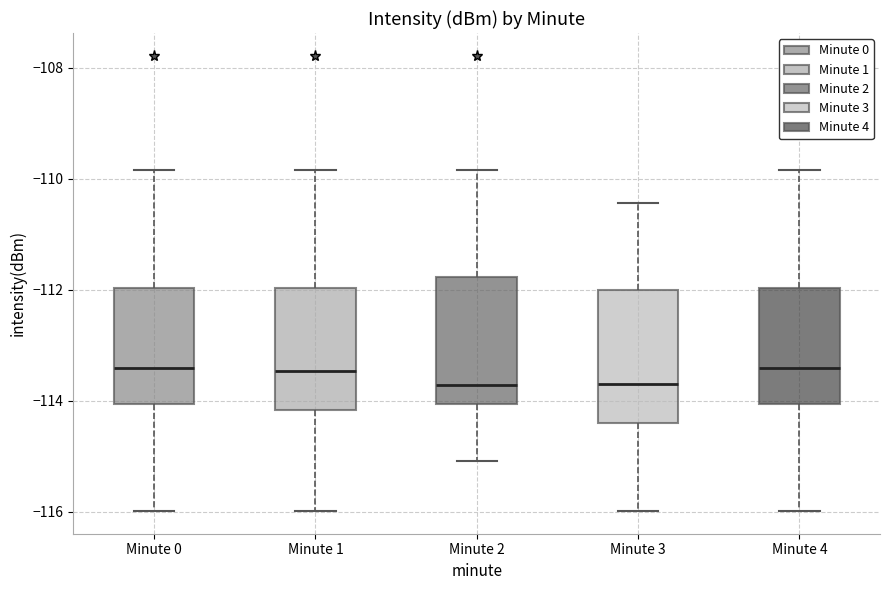

Reading left to right, transcribe this box plot: for each box, give where its median line is, the range the box spans, and where its two whiskers end, as read against the y-axis. The values are not printed on the chart, so give them approximately, as read against the axis.

Minute 0: median -113.4, box -114.0 to -112.0, whiskers -116.0 to -109.8
Minute 1: median -113.4, box -114.2 to -112.0, whiskers -116.0 to -109.8
Minute 2: median -113.8, box -114.0 to -111.8, whiskers -115.0 to -109.8
Minute 3: median -113.8, box -114.4 to -112.0, whiskers -116.0 to -110.4
Minute 4: median -113.4, box -114.0 to -112.0, whiskers -116.0 to -109.8